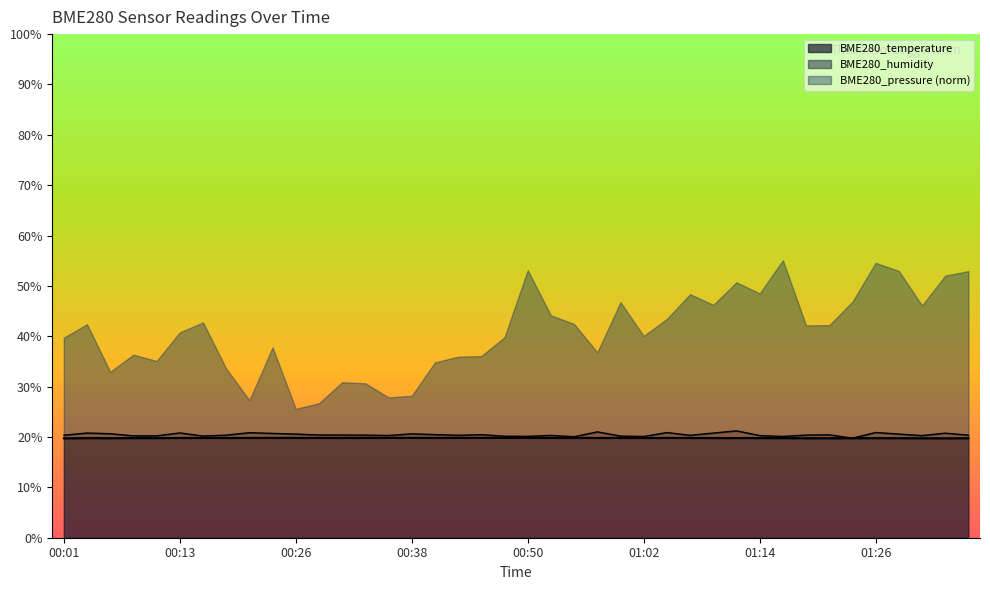

Which series has the largest total across all categories?

BME280_humidity